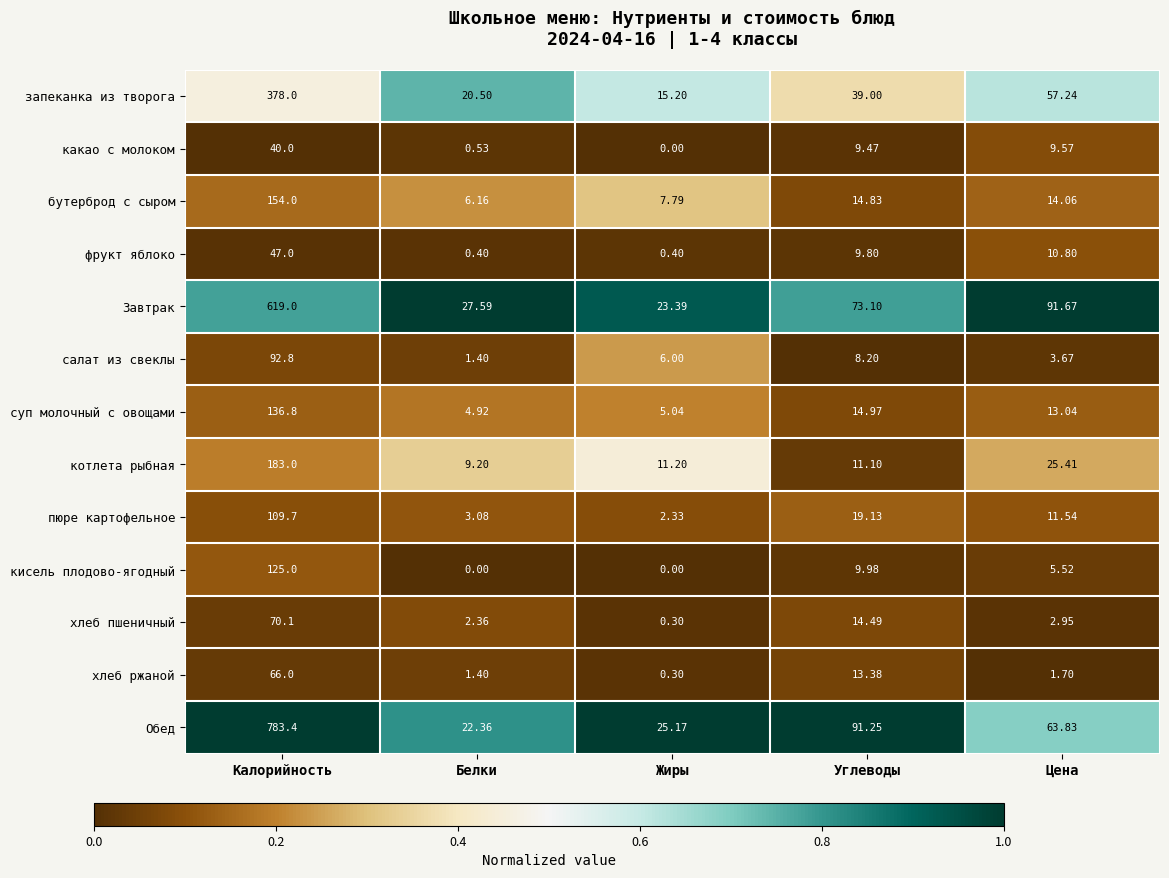

Which series has the widest spread of values?

Обед